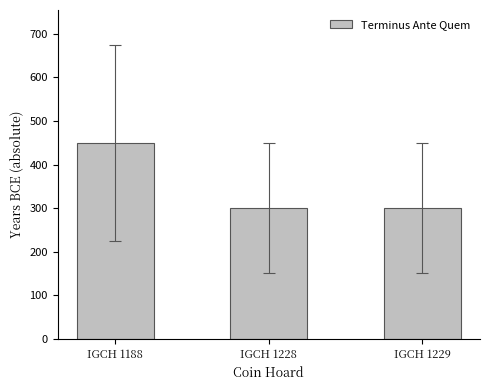

What is the smallest value displayed?

300